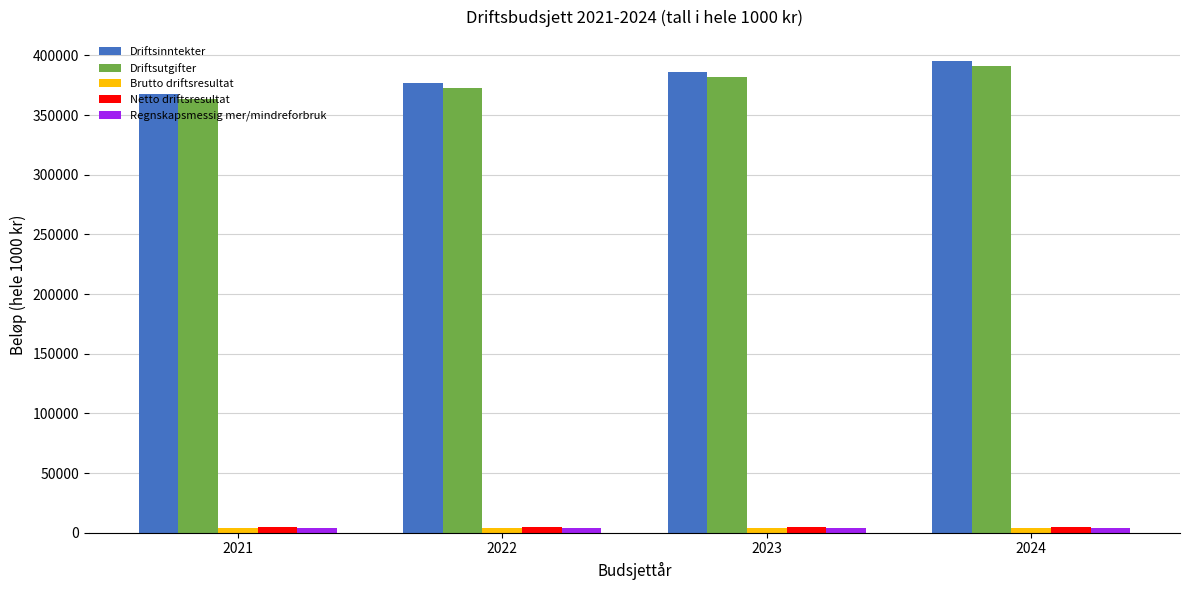

What is the maximum value for Driftsinntekter?

395535